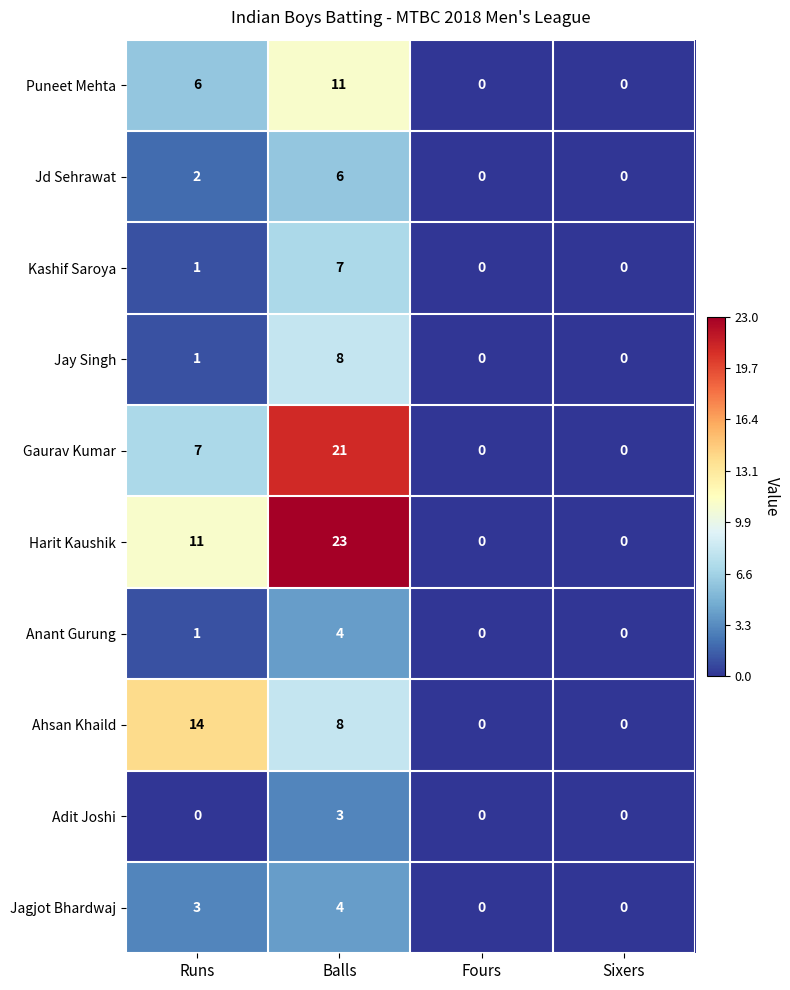

At which label is Jagjot Bhardwaj closest to 2?

Runs